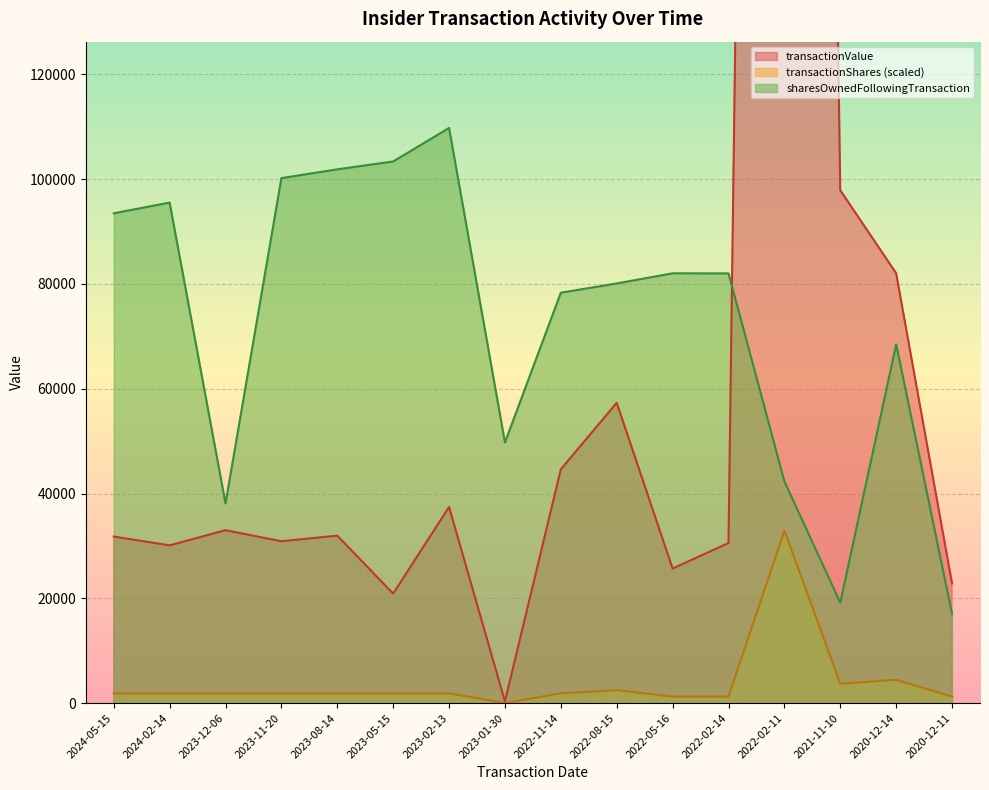

What is the greatest value displayed?

822360.0